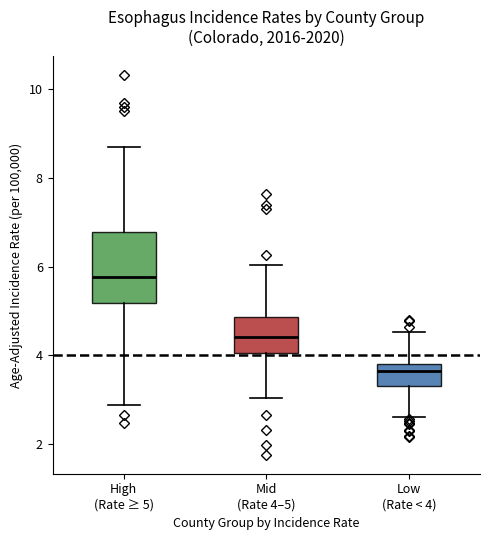

Reading left to right, transcribe this box plot: for each box, give where its median line is, the range the box spans, and where its two whiskers end, as read against the y-axis. The values are not printed on the chart, so give them approximately, as read against the axis.

High (Rate ≥ 5): median 5.8, box 5.2 to 6.8, whiskers 2.8 to 8.6
Mid (Rate 4–5): median 4.4, box 4.0 to 4.8, whiskers 3.0 to 6.0
Low (Rate < 4): median 3.6, box 3.4 to 3.8, whiskers 2.6 to 4.6